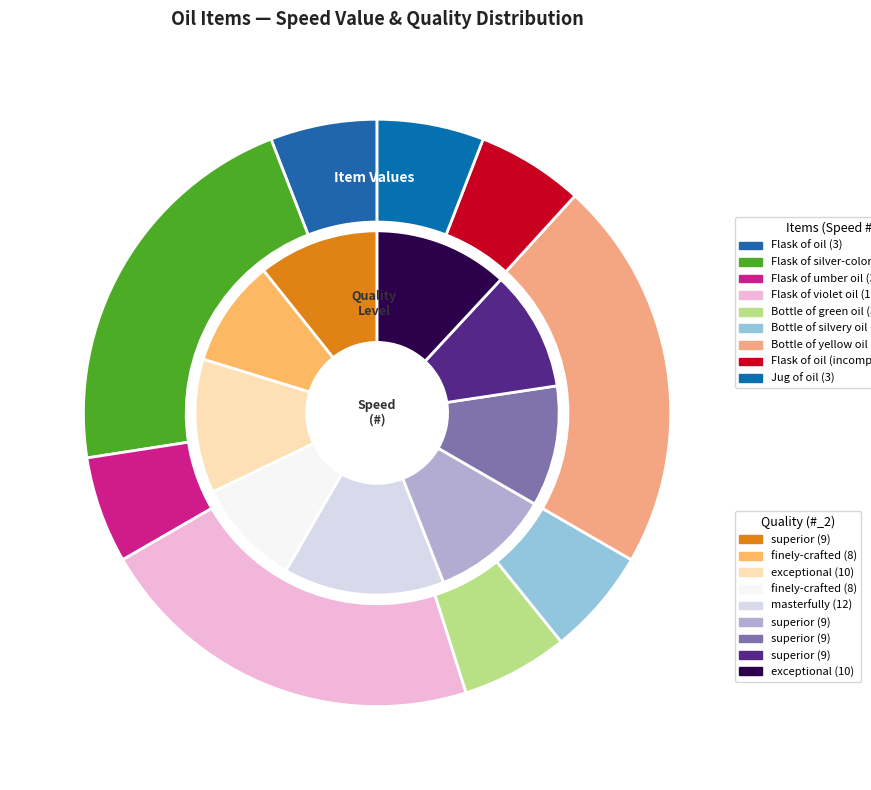

Is it true that Flask of oil (incomplete) is 1% of the pie?

False